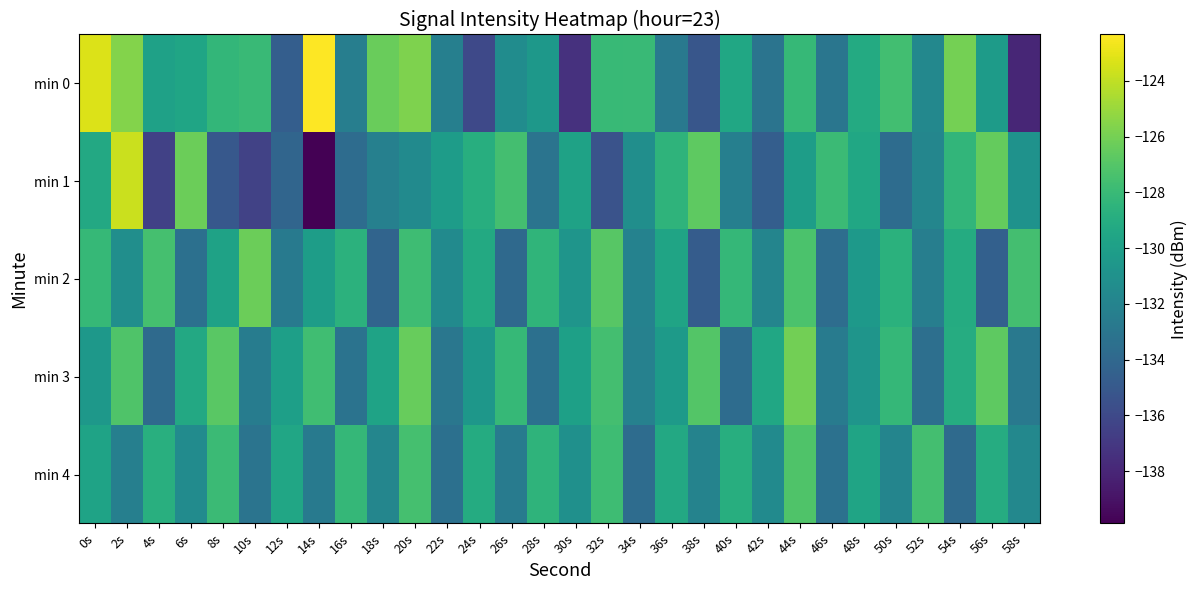

Which series has the widest spread of values?

min 1